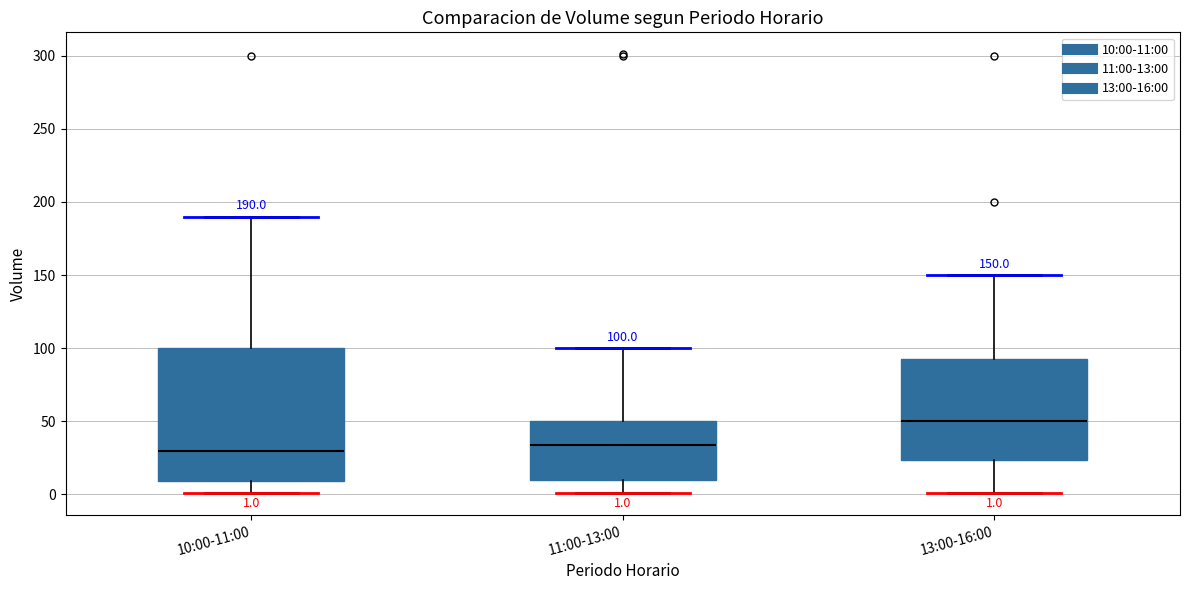

Which box's median line is the highest?

13:00-16:00